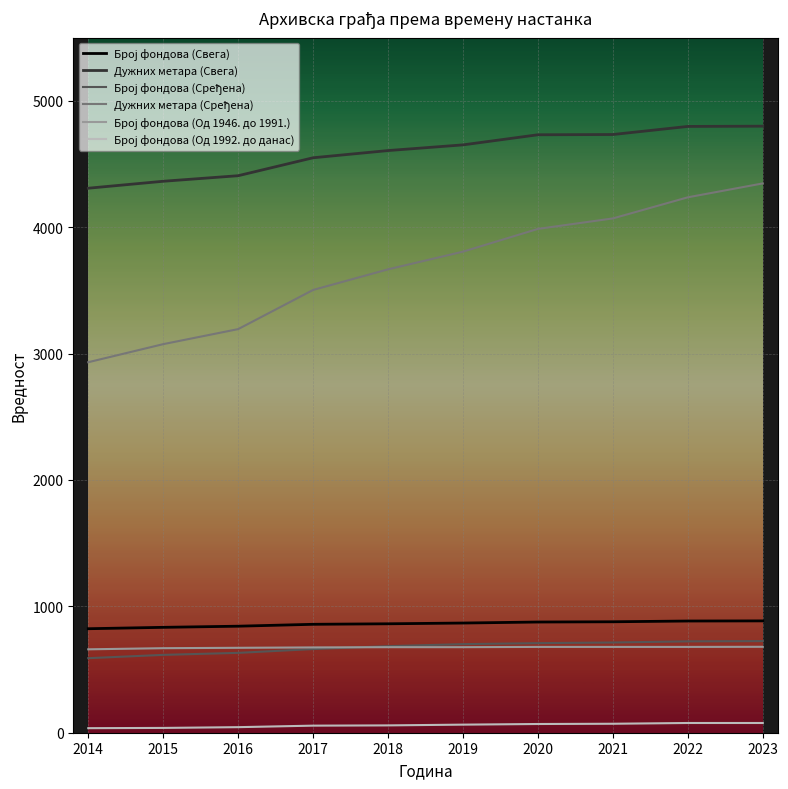

What is the minimum value shown in the chart?

36